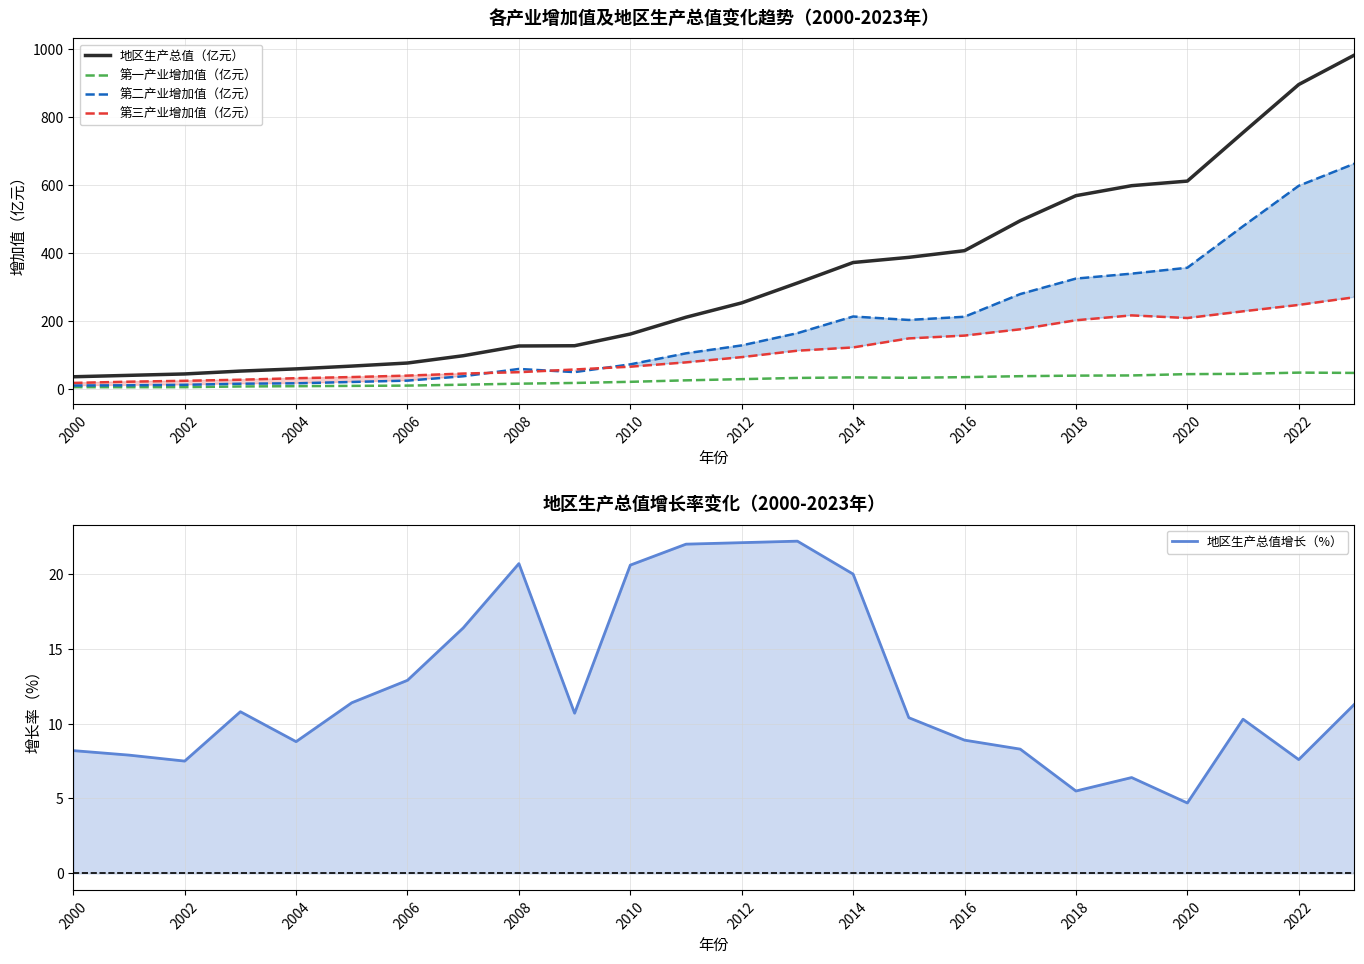

What is the minimum value for 第三产业增加值（亿元）?

19.0